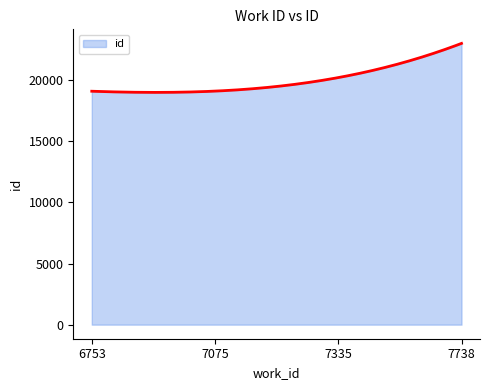

What is the difference between the maximum and minimum values?

4010.1